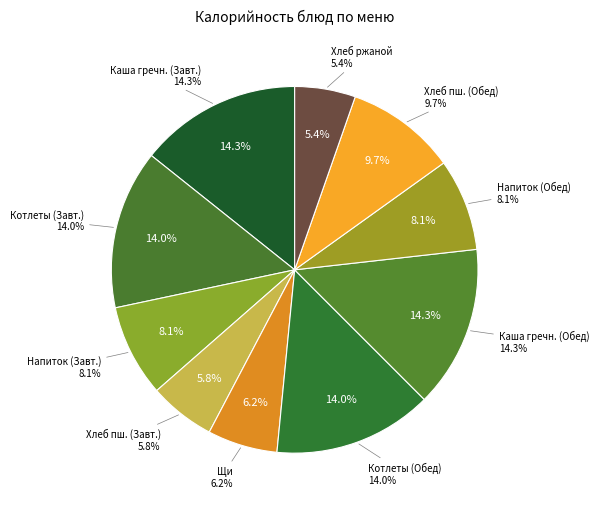

Does Щи из свежей капусты со сметаной represent more than half of the total?

No